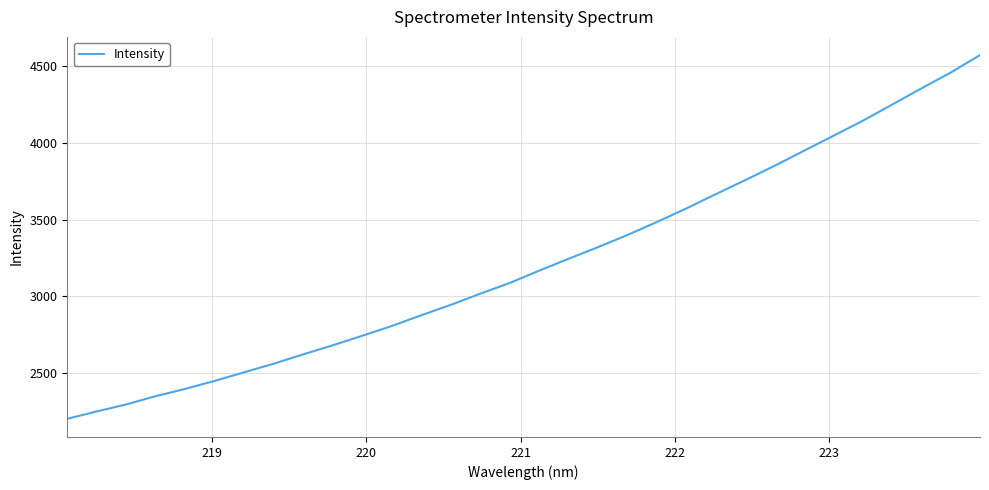

What is the greatest value displayed?

4572.9